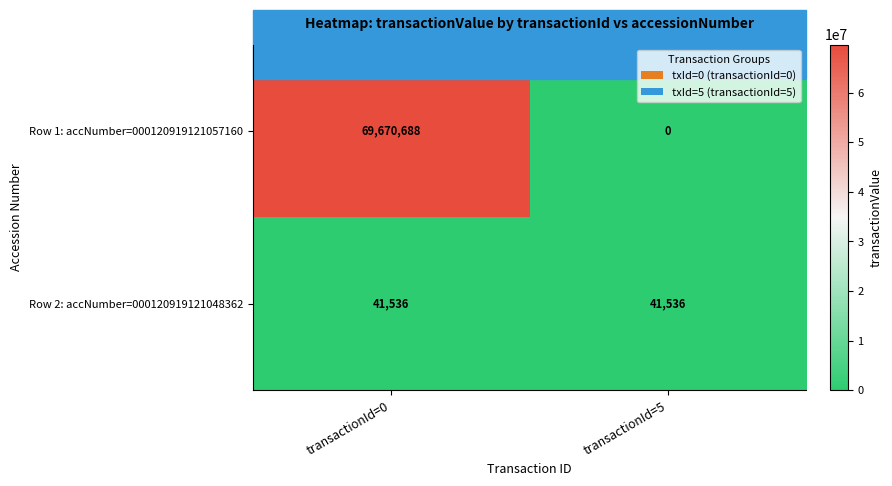

Count the number of data series in this chart.

2